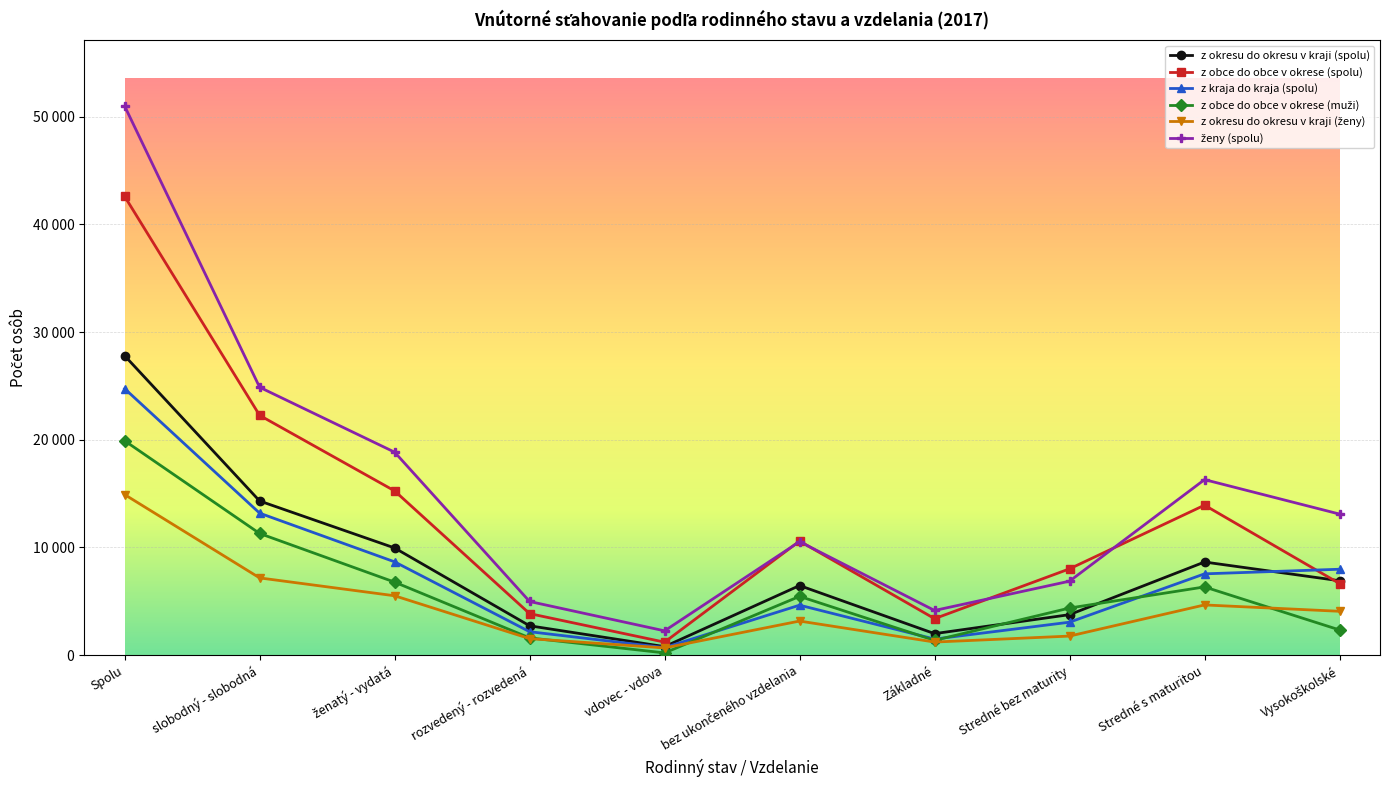

The value of z obce do obce v okrese (spolu) at rozvedený - rozvedená is 1594. True or false?

False